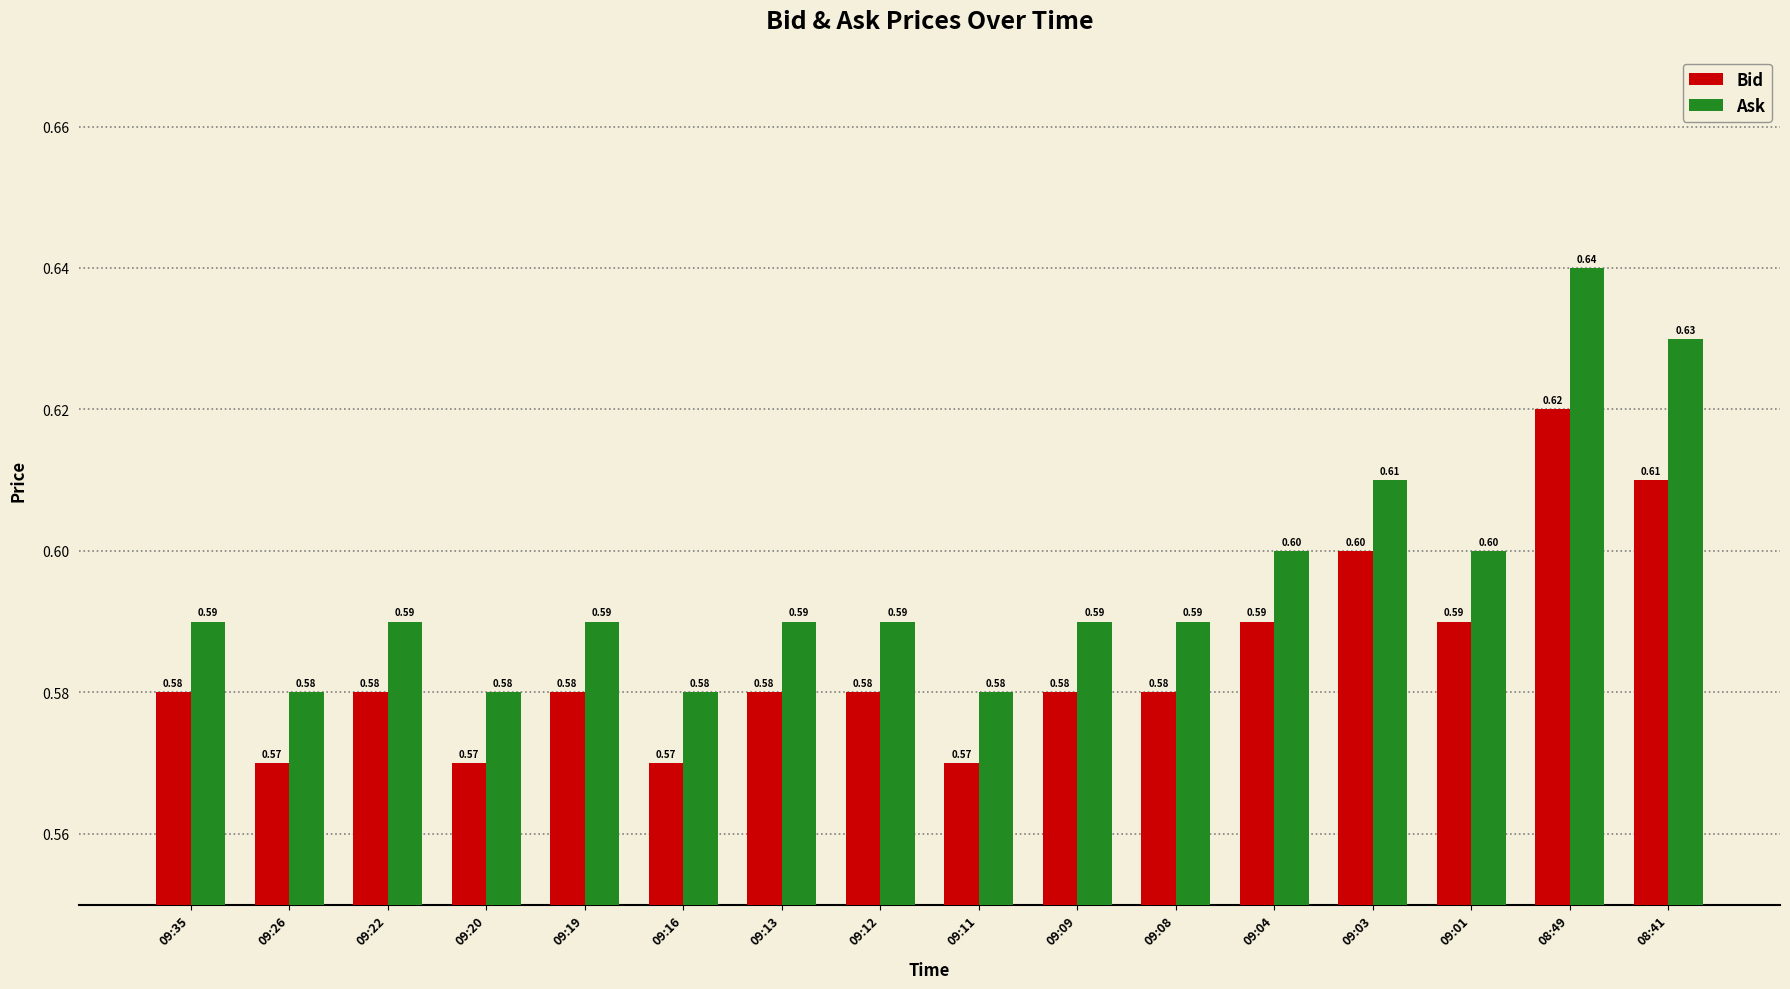

Which series has the widest spread of values?

Ask